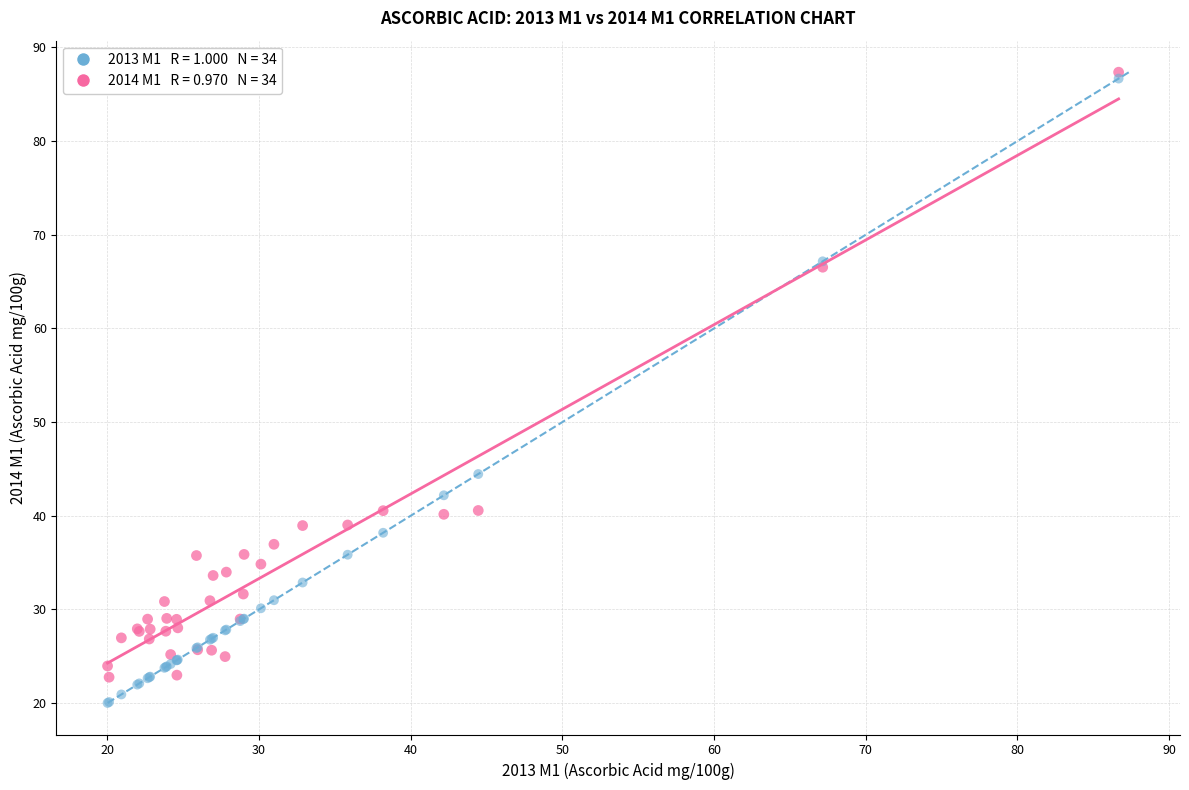

Across all series, what Y value is closest to 53?

44.5